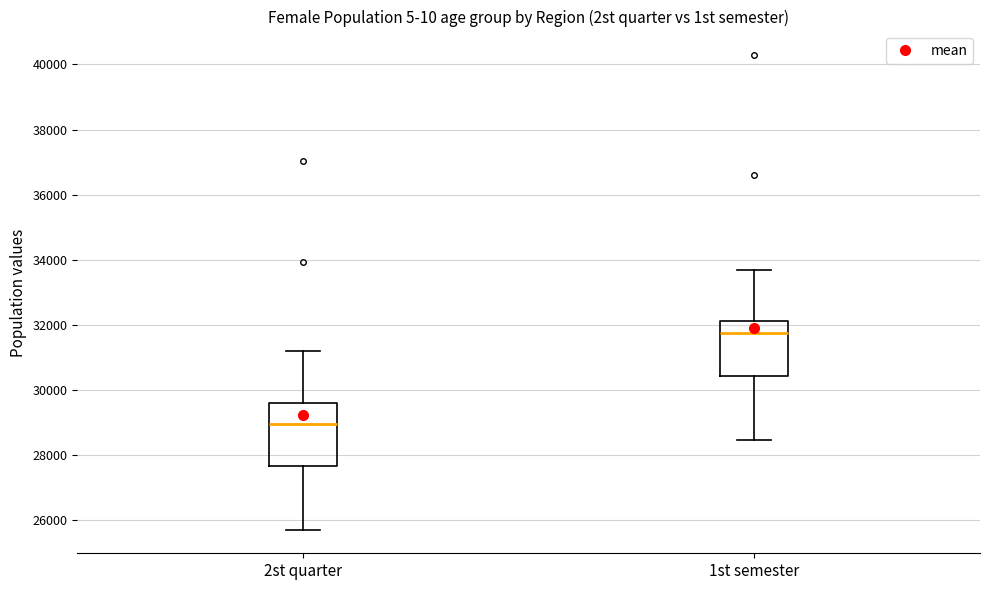

Reading left to right, transcribe this box plot: for each box, give where its median line is, the range the box spans, and where its two whiskers end, as read against the y-axis. The values are not printed on the chart, so give them approximately, as read against the axis.

2st quarter: median 29000, box 27600 to 29600, whiskers 25800 to 31200
1st semester: median 31800, box 30400 to 32200, whiskers 28400 to 33600